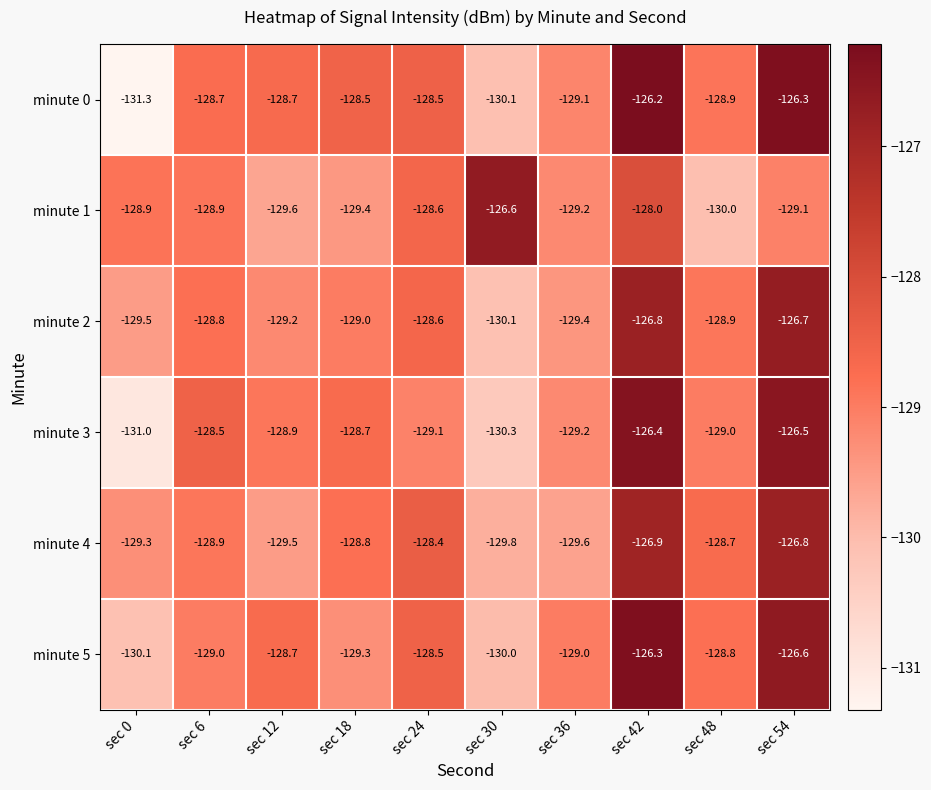

How many categories are shown in the chart?

10